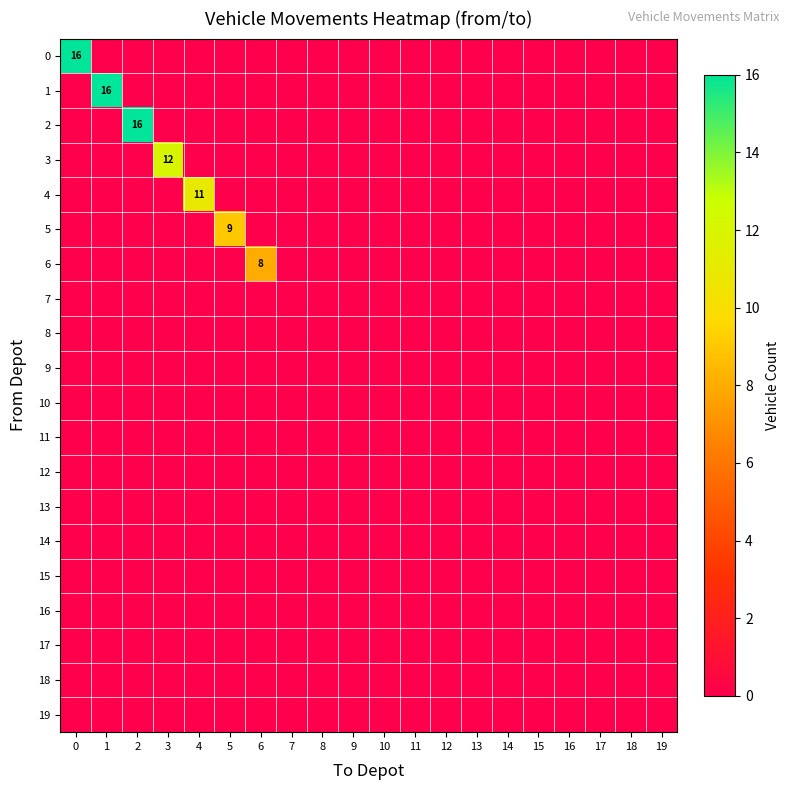

List the labels in order of 18 value, largest first.

0, 1, 2, 3, 4, 5, 6, 7, 8, 9, 10, 11, 12, 13, 14, 15, 16, 17, 18, 19